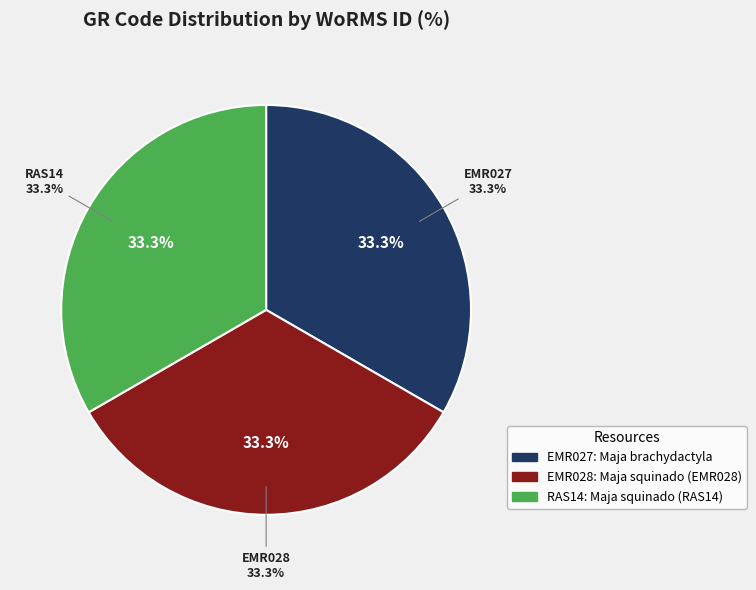

Approximately how many times larger is the value at EMR028 compared to EMR027?

1.0